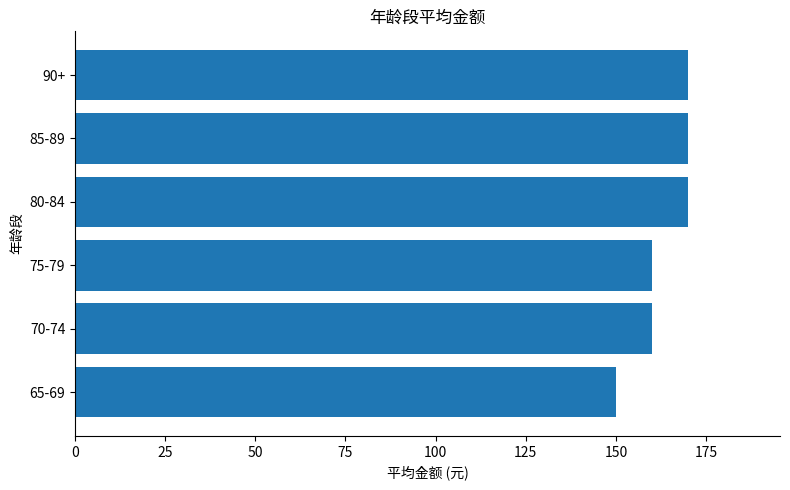

Are the bars grouped side by side (vs. stacked)?

No